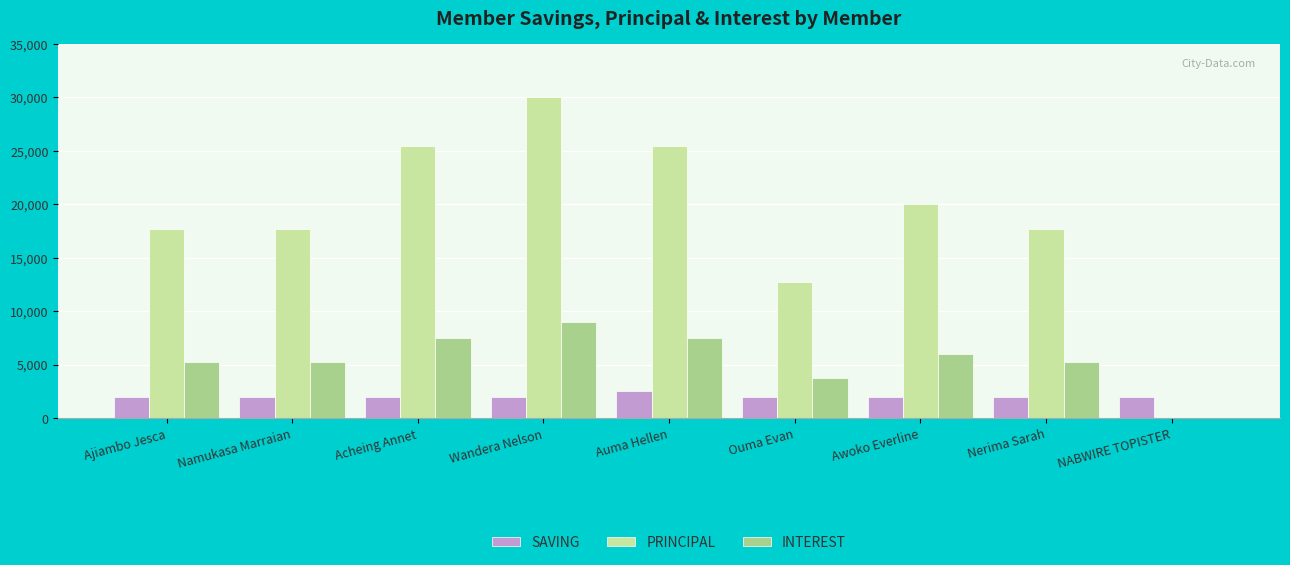

Reading left to right, transcribe all the data shown in this chart.

SAVING: Ajiambo Jesca=2000	Namukasa Marraian=2000	Acheing Annet=2000	Wandera Nelson=2000	Auma Hellen=2500	Ouma Evan=2000	Awoko Everline=2000	Nerima Sarah=2000	NABWIRE TOPISTER=2000
PRINCIPAL: Ajiambo Jesca=17700	Namukasa Marraian=17700	Acheing Annet=25500	Wandera Nelson=30000	Auma Hellen=25500	Ouma Evan=12700	Awoko Everline=20000	Nerima Sarah=17700	NABWIRE TOPISTER=0
INTEREST: Ajiambo Jesca=5300	Namukasa Marraian=5300	Acheing Annet=7500	Wandera Nelson=9000	Auma Hellen=7500	Ouma Evan=3800	Awoko Everline=6000	Nerima Sarah=5300	NABWIRE TOPISTER=0